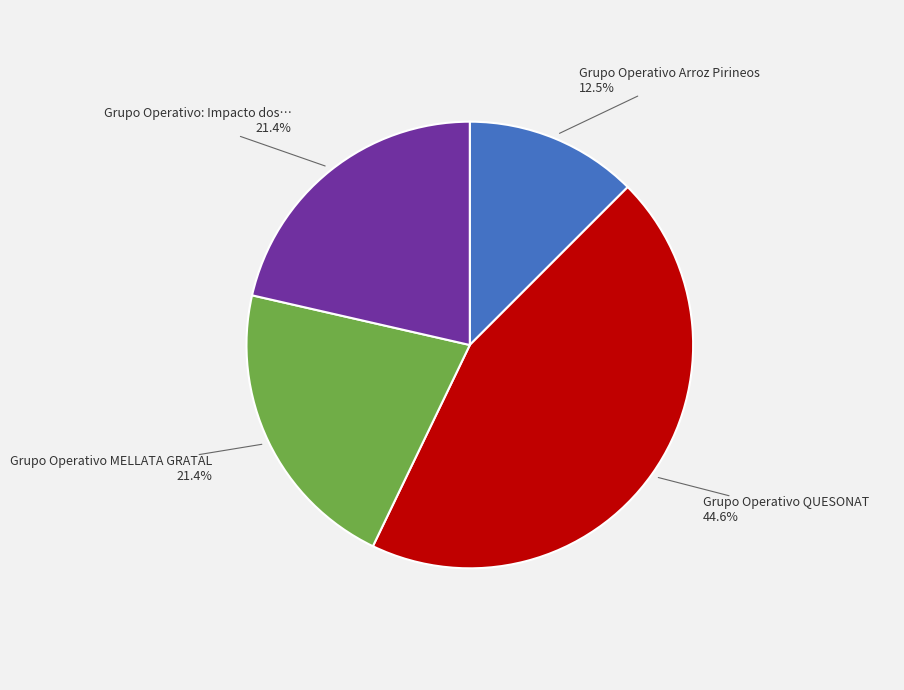

Does any single category account for the majority?

No